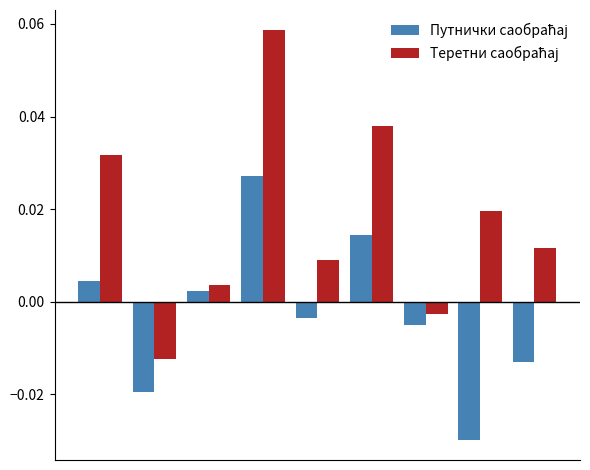

At how many categories does at least one series exceed 0?

7